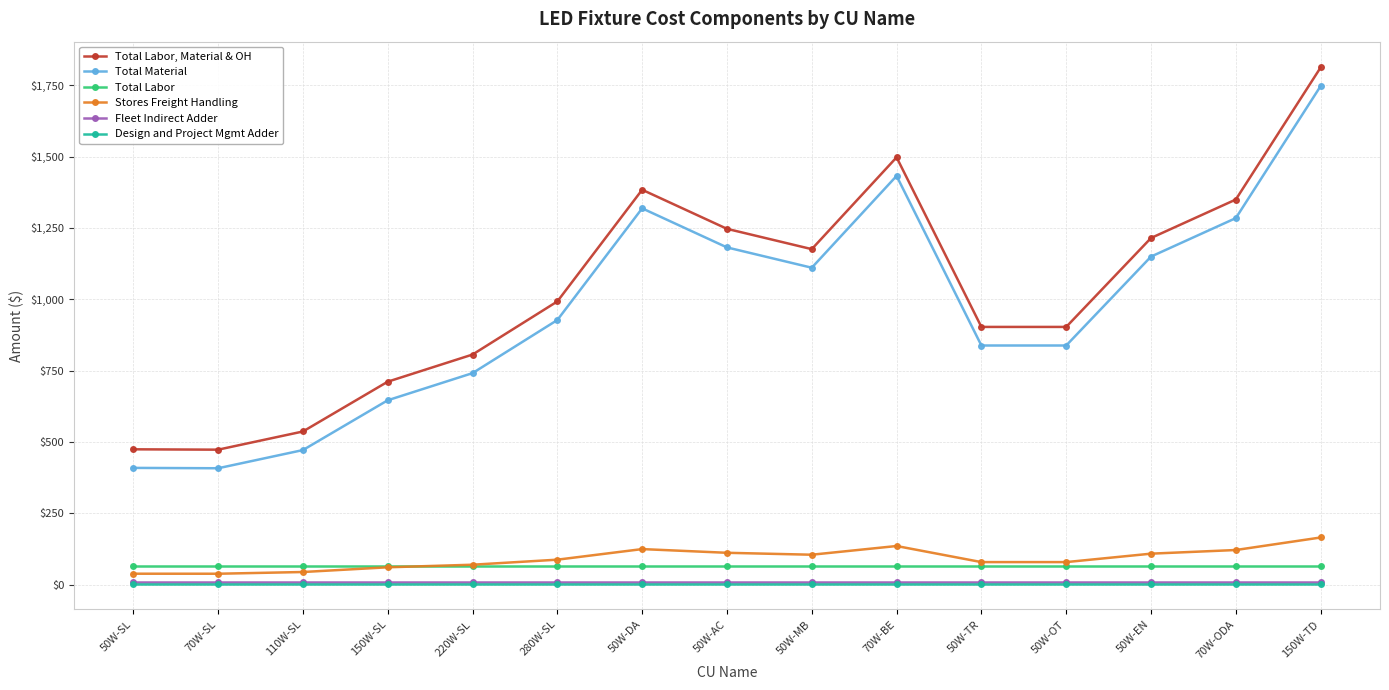

How many interior local peaks does the Total Labor, Material & OH series have?

2